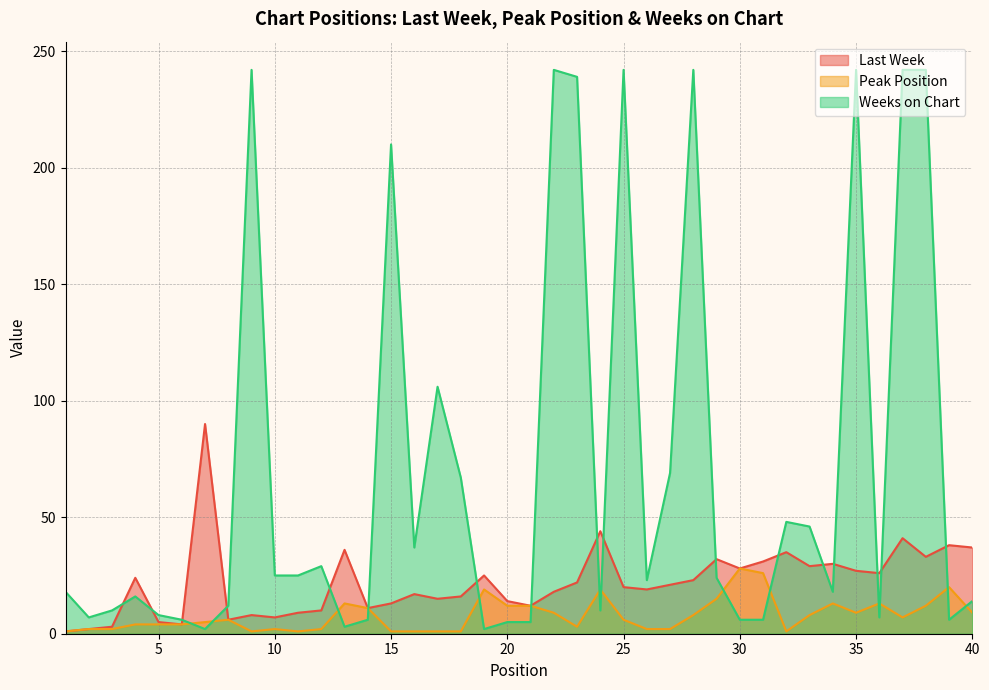

Where is the first local maximum for Peak Position?

8